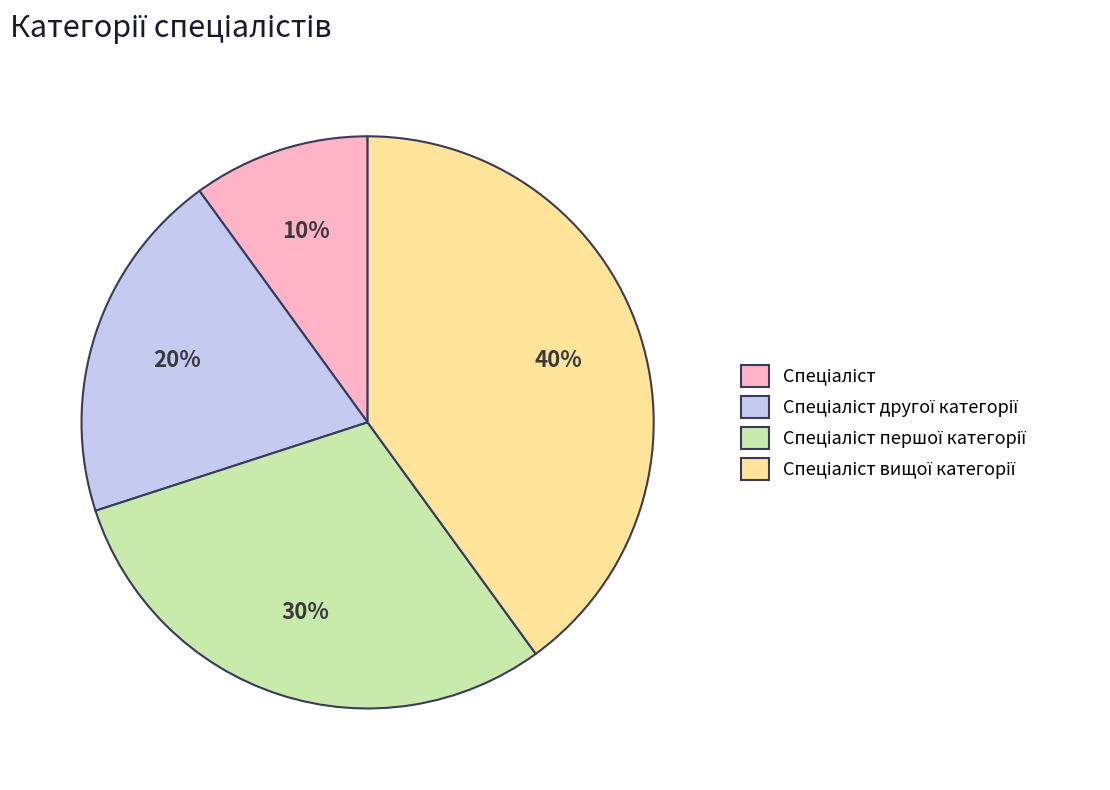

Is there a majority slice in this chart?

No